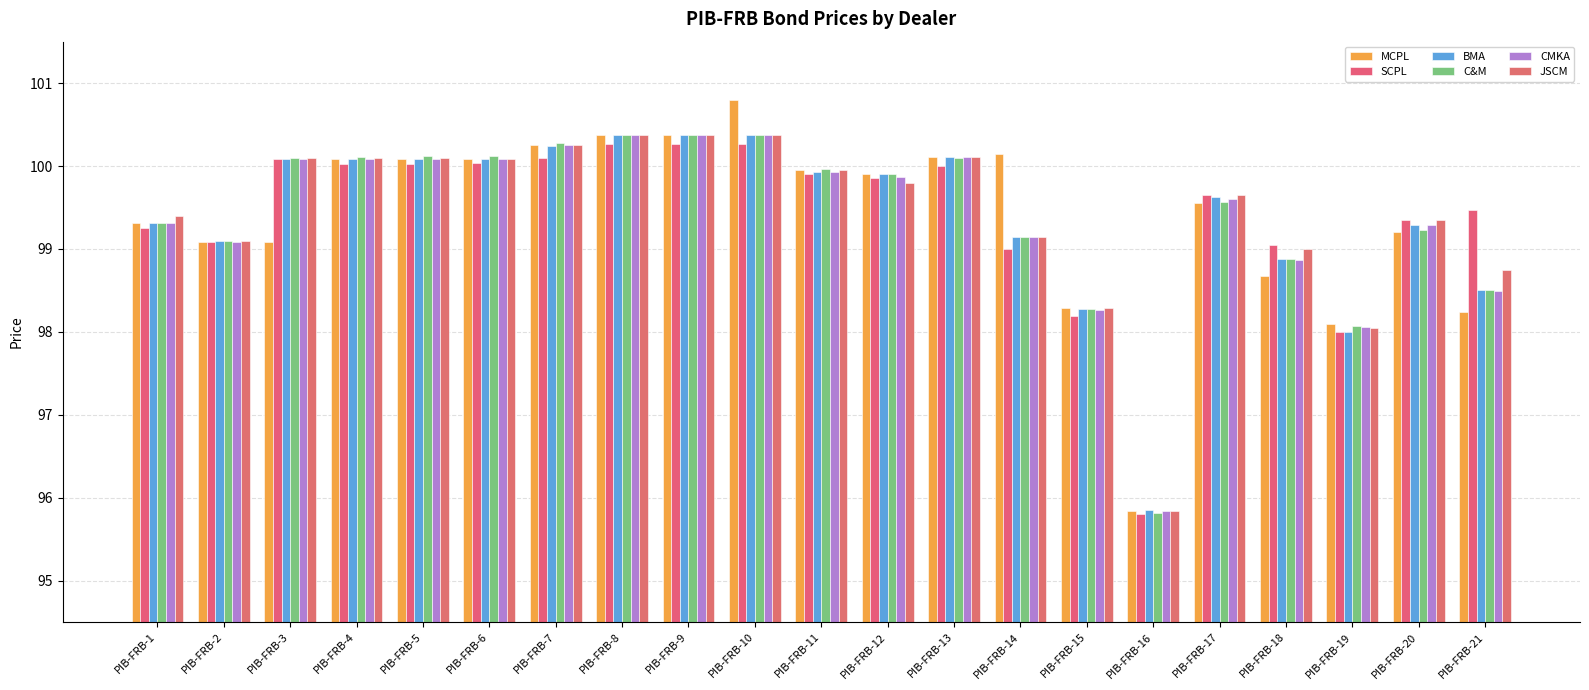

What is the maximum value shown in the chart?

100.8